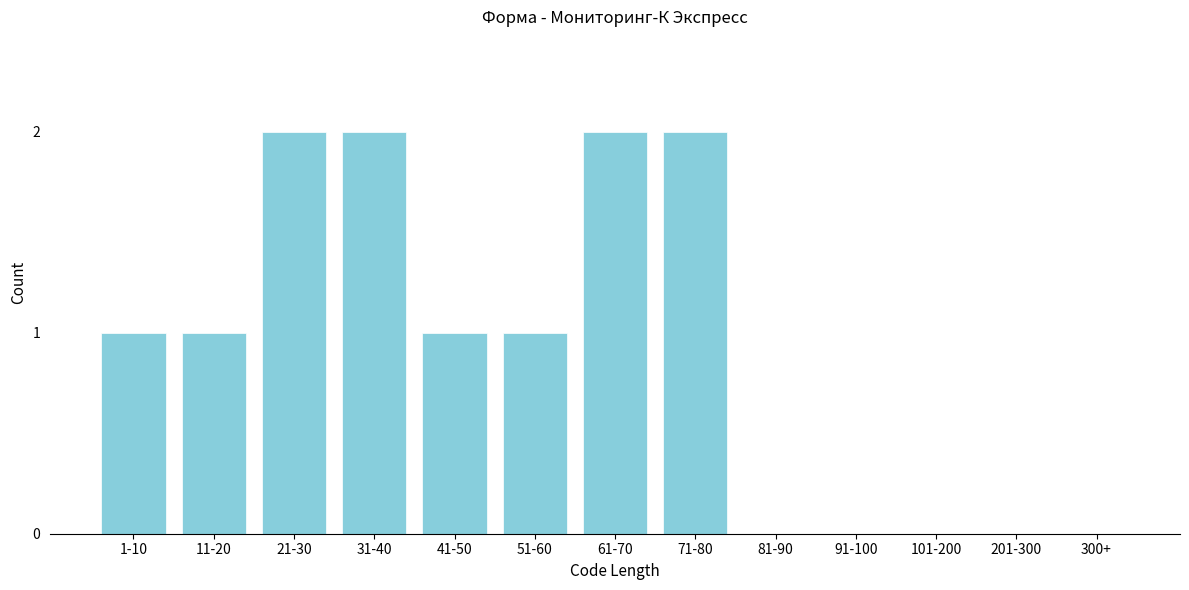

Reading right to left, list all the values displayed in this chart.

300+=0	201-300=0	101-200=0	91-100=0	81-90=0	71-80=2	61-70=2	51-60=1	41-50=1	31-40=2	21-30=2	11-20=1	1-10=1